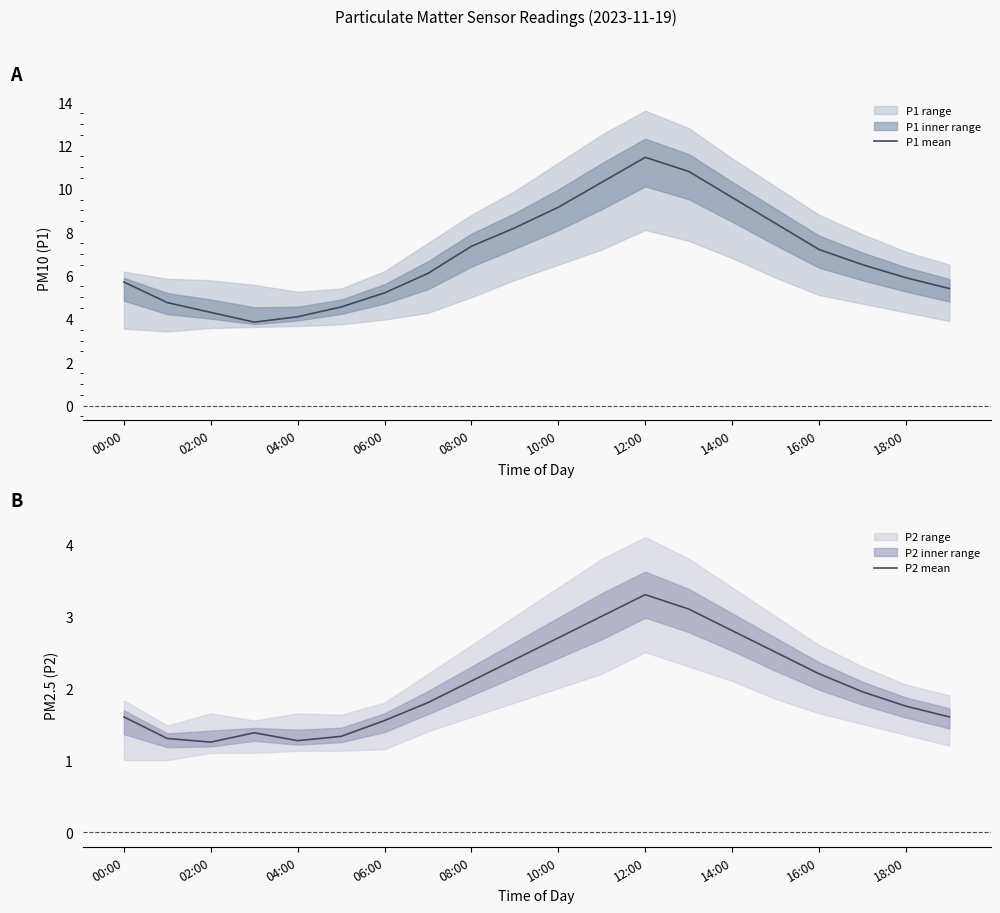

How many values in the P1 mean series are below 6?

9